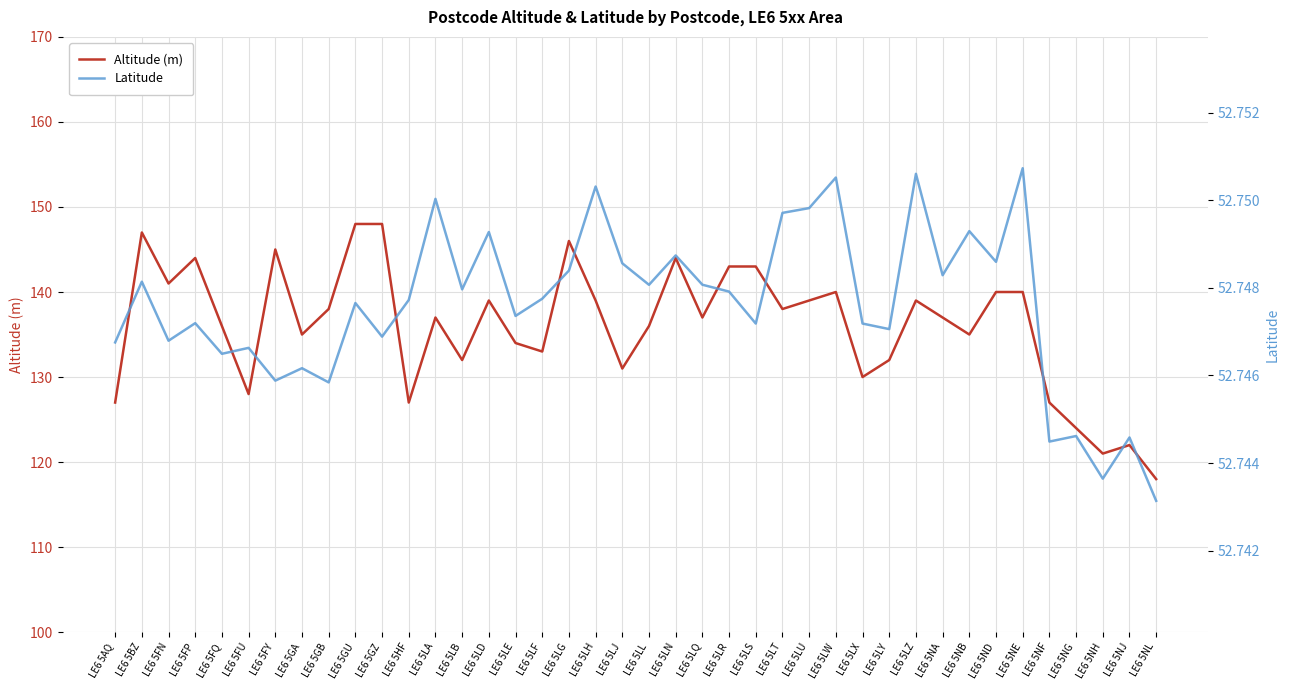

Which series has the largest total across all categories?

Altitude (m)